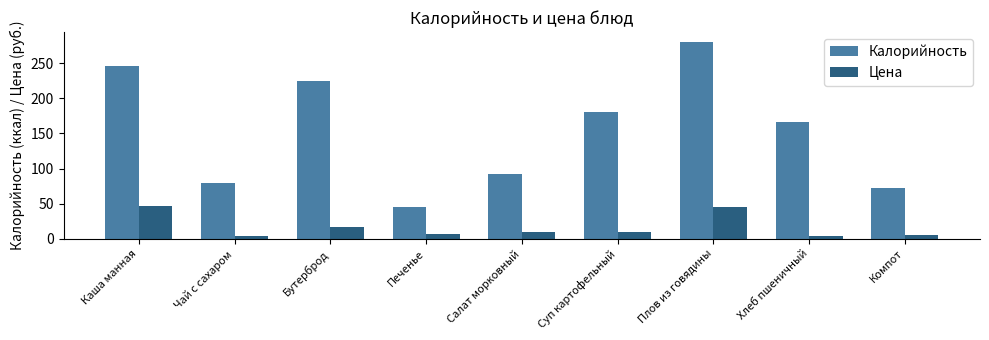

What is the difference between the second highest and minimum values in the Цена series?

42.5